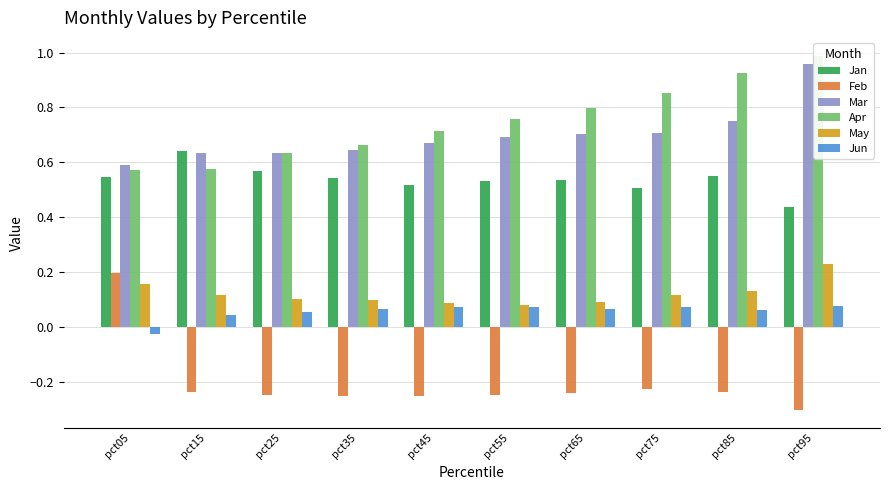

Which series has the largest total across all categories?

Apr